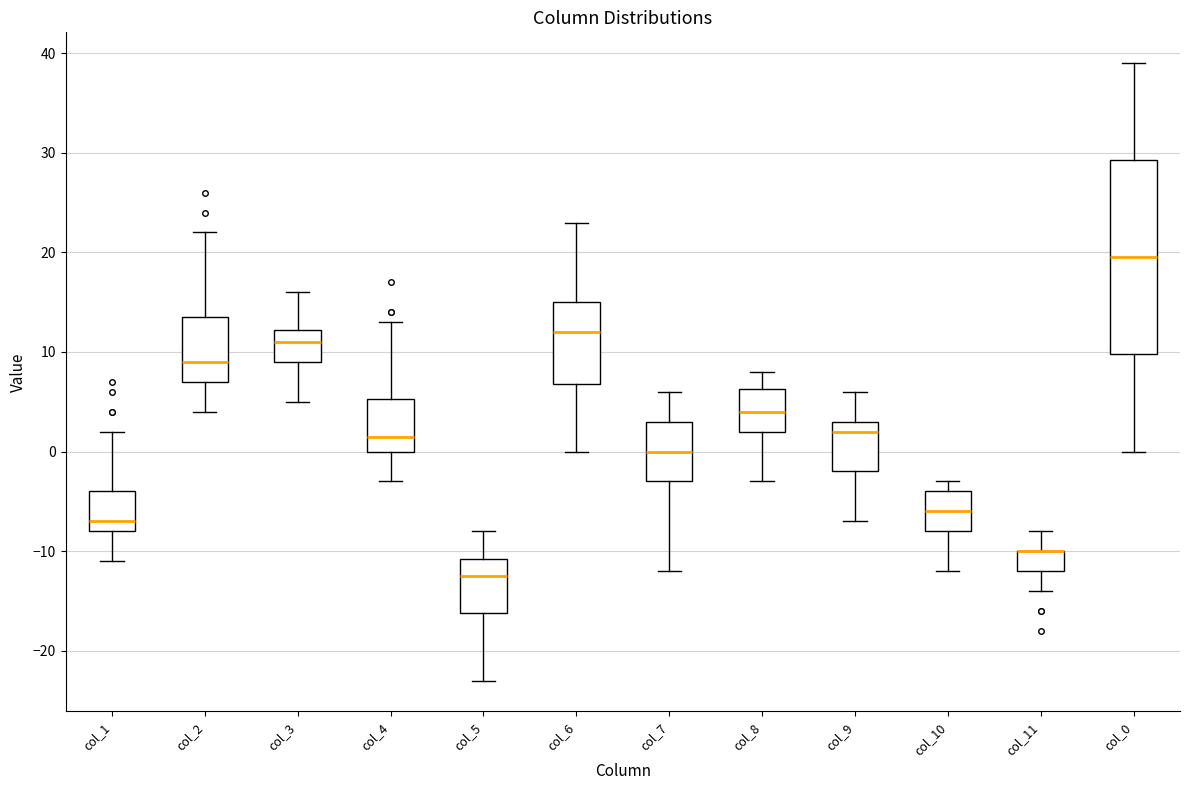

Reading left to right, transcribe this box plot: for each box, give where its median line is, the range the box spans, and where its two whiskers end, as read against the y-axis. The values are not printed on the chart, so give them approximately, as read against the axis.

col_1: median -7, box -8 to -4, whiskers -11 to 2
col_2: median 9, box 7 to 14, whiskers 4 to 22
col_3: median 11, box 9 to 12, whiskers 5 to 16
col_4: median 2, box 0 to 5, whiskers -3 to 13
col_5: median -12, box -16 to -11, whiskers -23 to -8
col_6: median 12, box 7 to 15, whiskers 0 to 23
col_7: median 0, box -3 to 3, whiskers -12 to 6
col_8: median 4, box 2 to 6, whiskers -3 to 8
col_9: median 2, box -2 to 3, whiskers -7 to 6
col_10: median -6, box -8 to -4, whiskers -12 to -3
col_11: median -10 (drawn on the box's upper edge), box -12 to -10, whiskers -14 to -8
col_0: median 20, box 10 to 29, whiskers 0 to 39